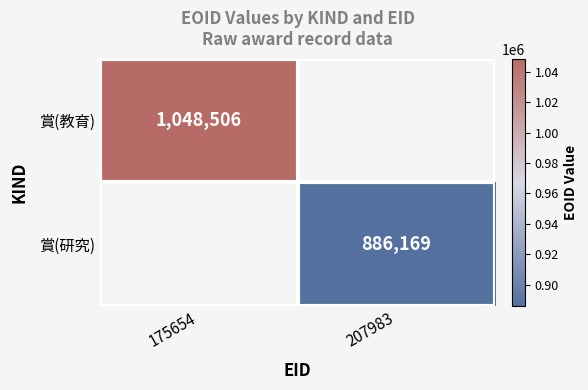

How many categories are shown in the chart?

2